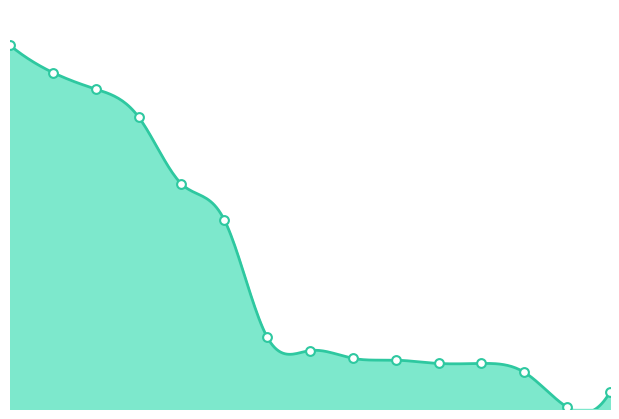

Approximately how many times larger is the value at 8 compared to 11?

1.3